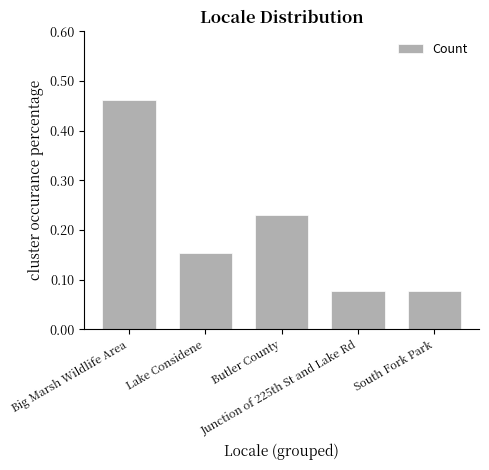

What is the sum of all values?

1.0